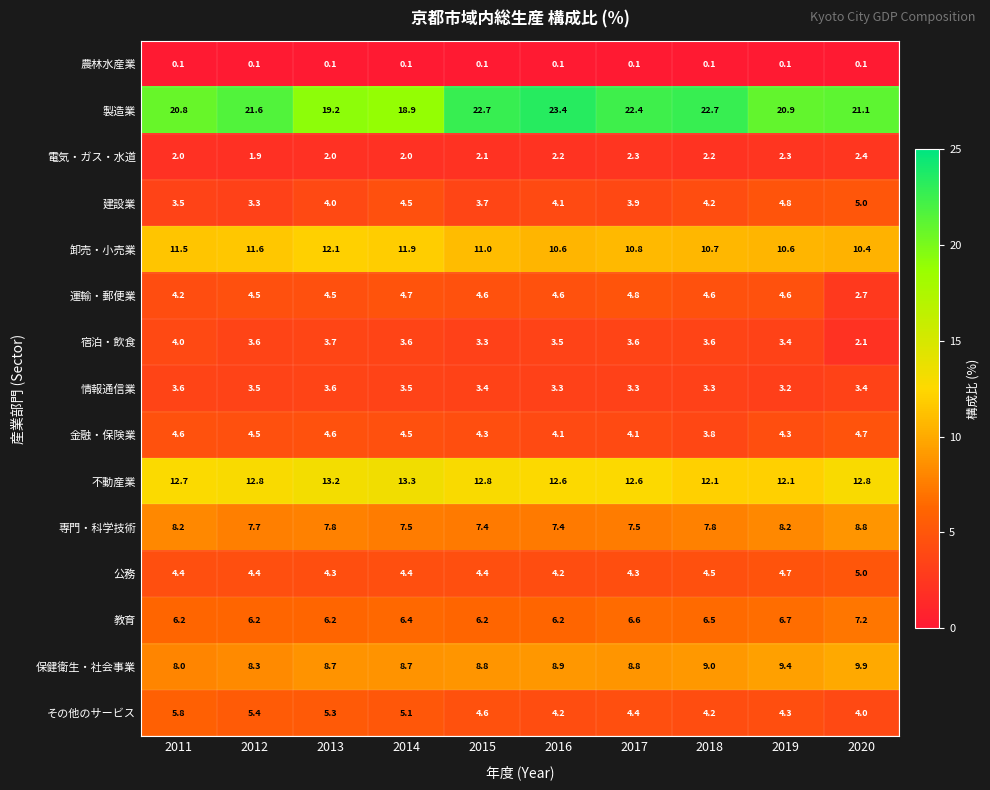

Where is その他のサービス nearest to the value 4?

2020